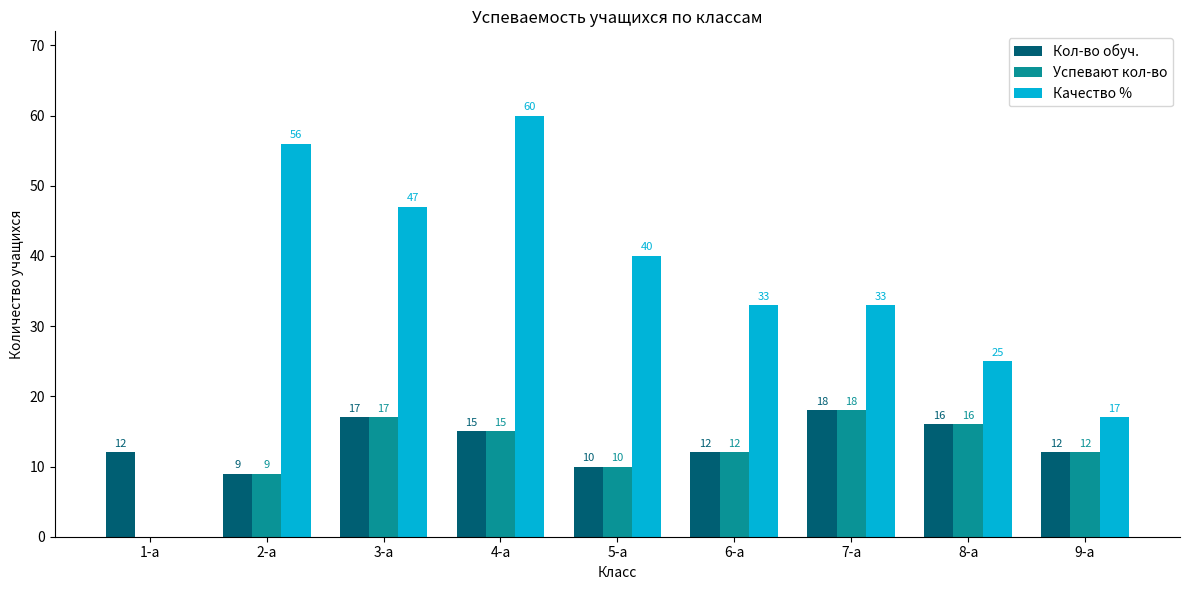

Where is Успевают кол-во nearest to the value 9?

2-а